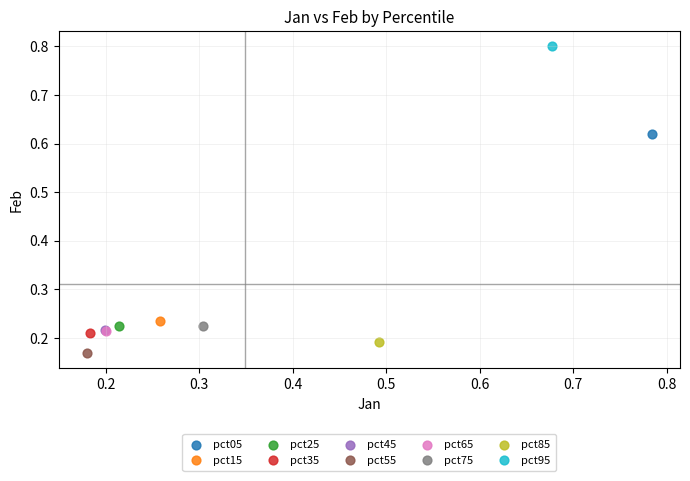

Which series contains the lowest Y value?

pct55